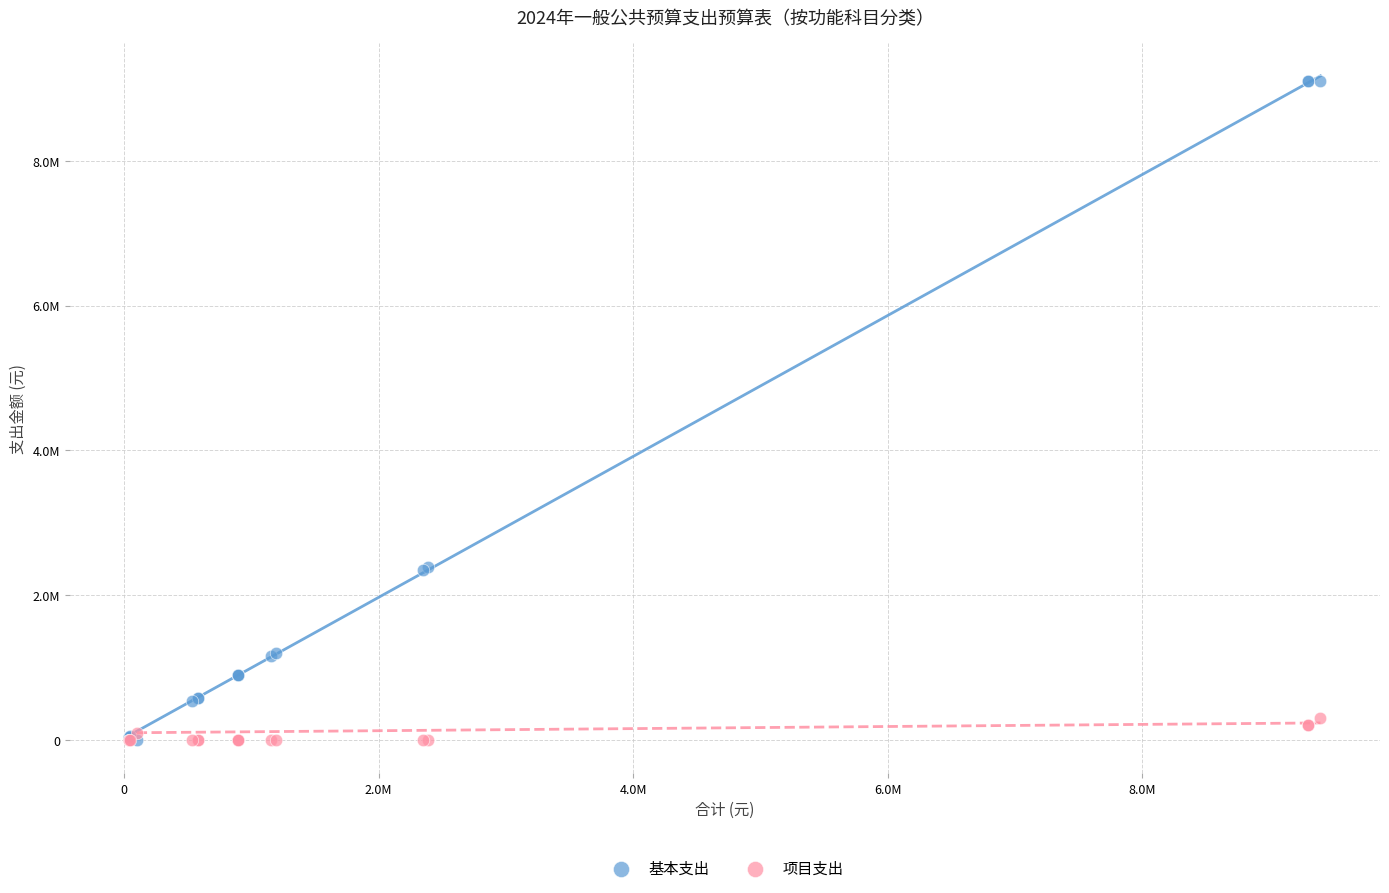

What are all the series names shown in the legend?

基本支出, 项目支出